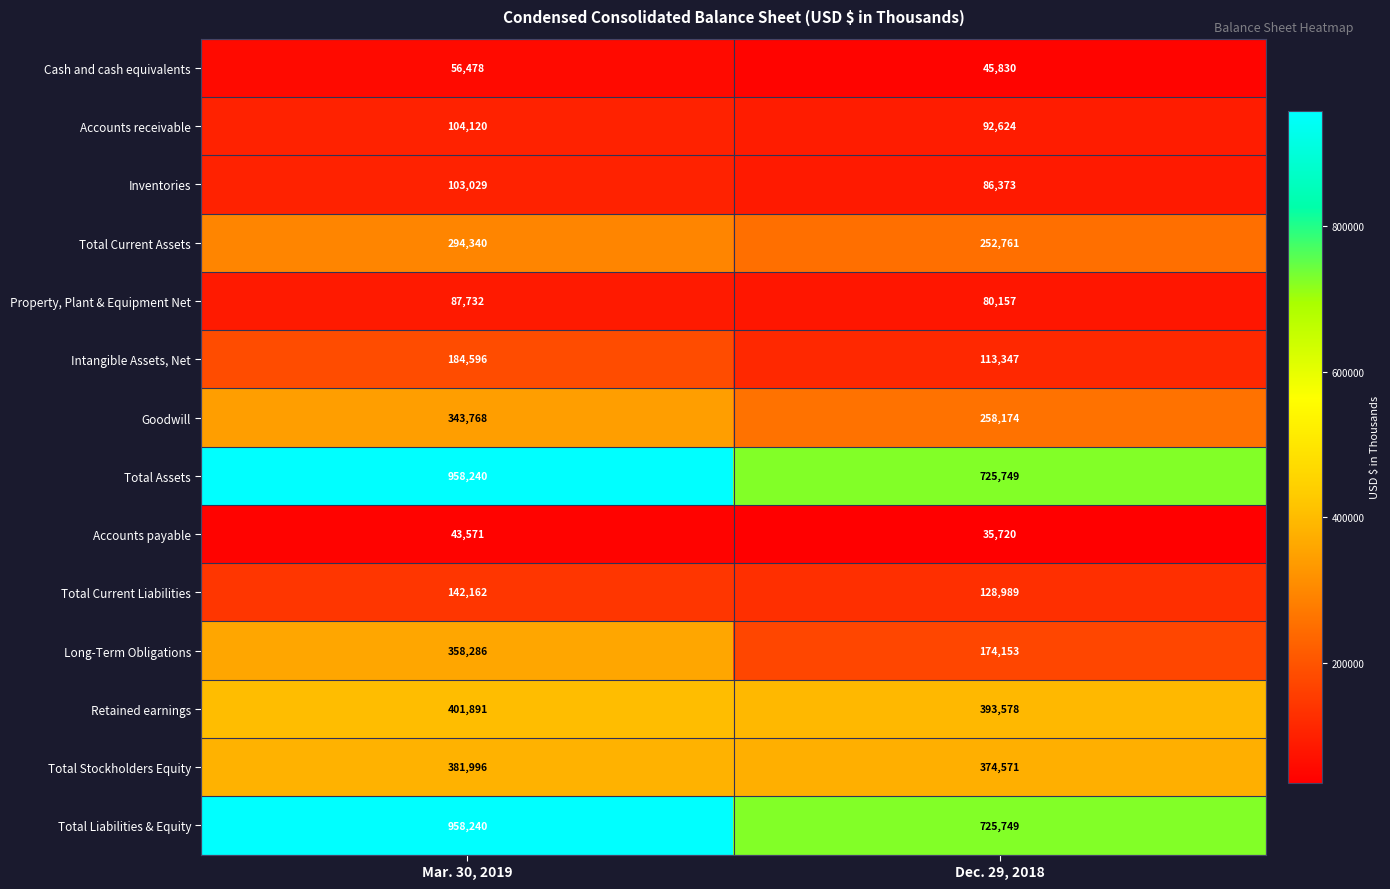

Reading left to right, list all the values displayed in this chart.

Cash and cash equivalents: 56478	45830
Accounts receivable: 104120	92624
Inventories: 103029	86373
Total Current Assets: 294340	252761
Property, Plant & Equipment Net: 87732	80157
Intangible Assets, Net: 184596	113347
Goodwill: 343768	258174
Total Assets: 958240	725749
Accounts payable: 43571	35720
Total Current Liabilities: 142162	128989
Long-Term Obligations: 358286	174153
Retained earnings: 401891	393578
Total Stockholders Equity: 381996	374571
Total Liabilities & Equity: 958240	725749